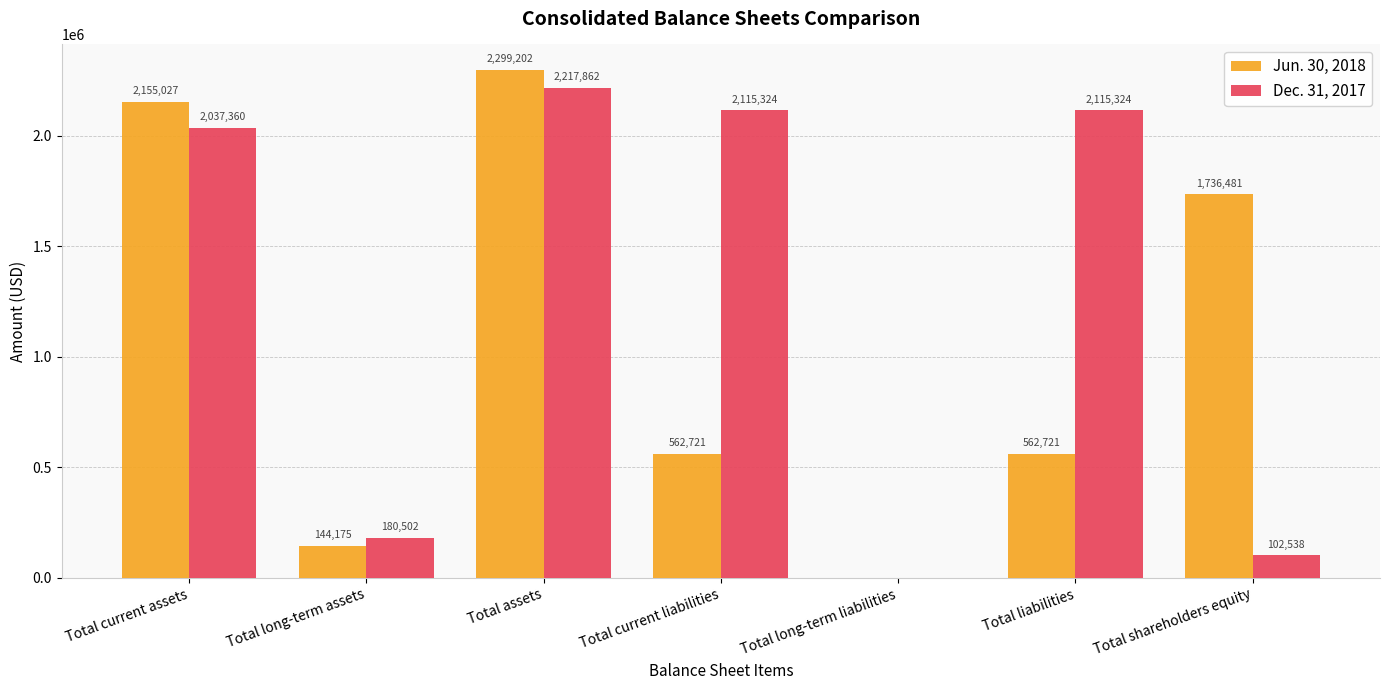

Reading left to right, list all the values displayed in this chart.

Jun. 30, 2018: 2155027	144175	2299202	562721	0	562721	1736481
Dec. 31, 2017: 2037360	180502	2217862	2115324	0	2115324	102538